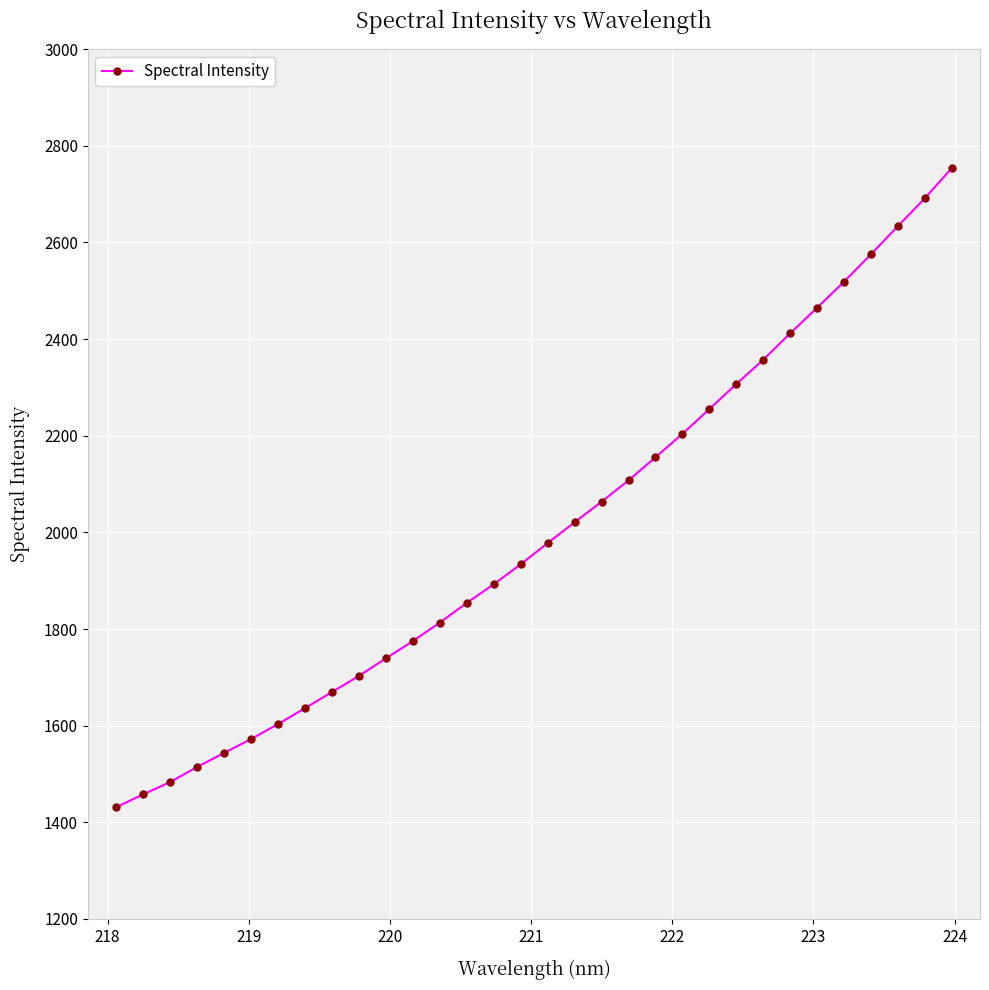

What is the average value?

2003.9